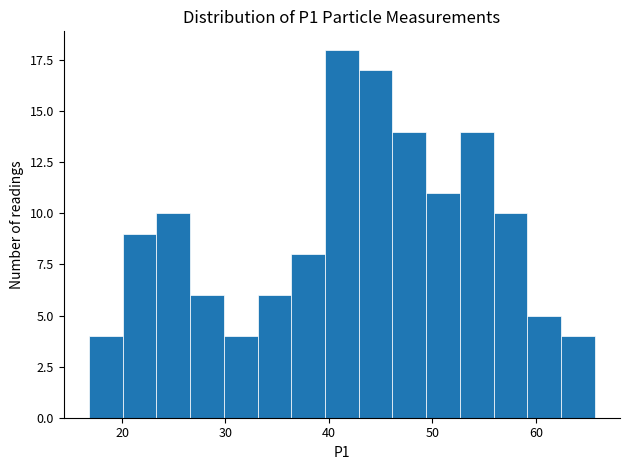

Around what value on the x-axis is the tallest bar? Give the approximate position of its centre, as read against the axis.

41